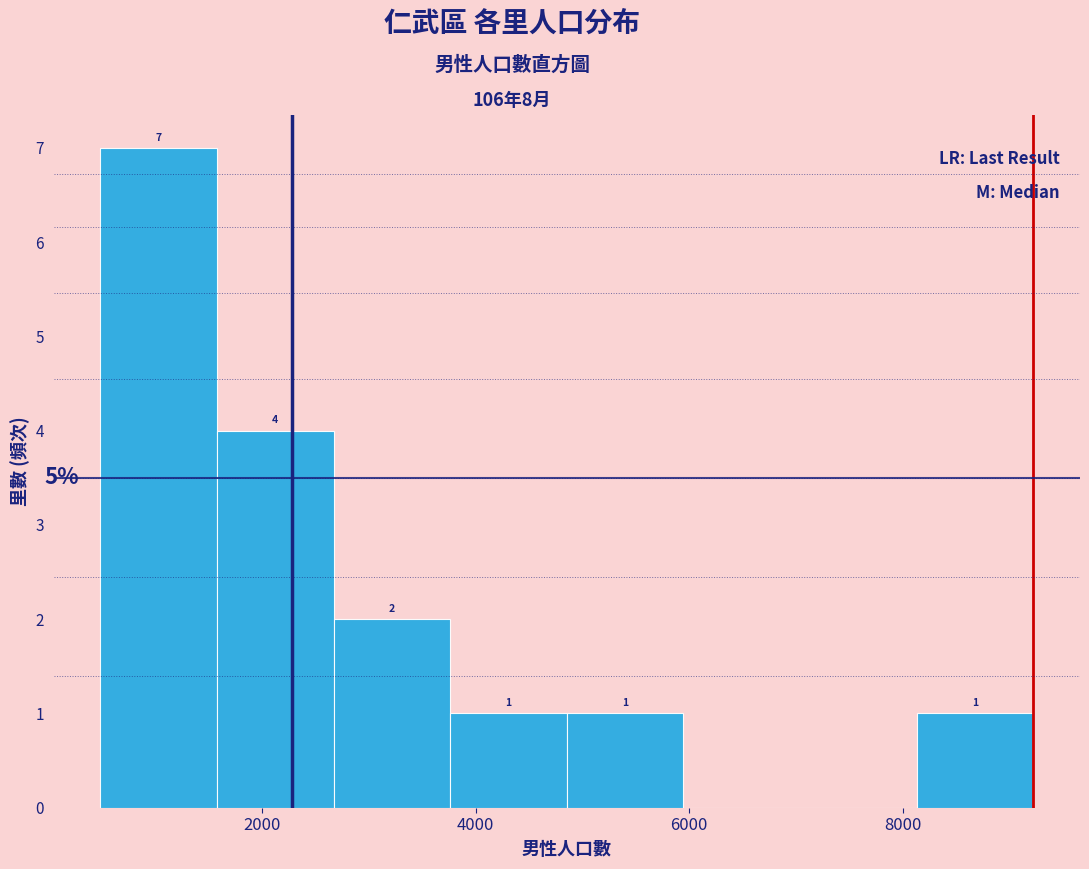

Over which range of the x-axis is the bar tallest?

400 to 1600